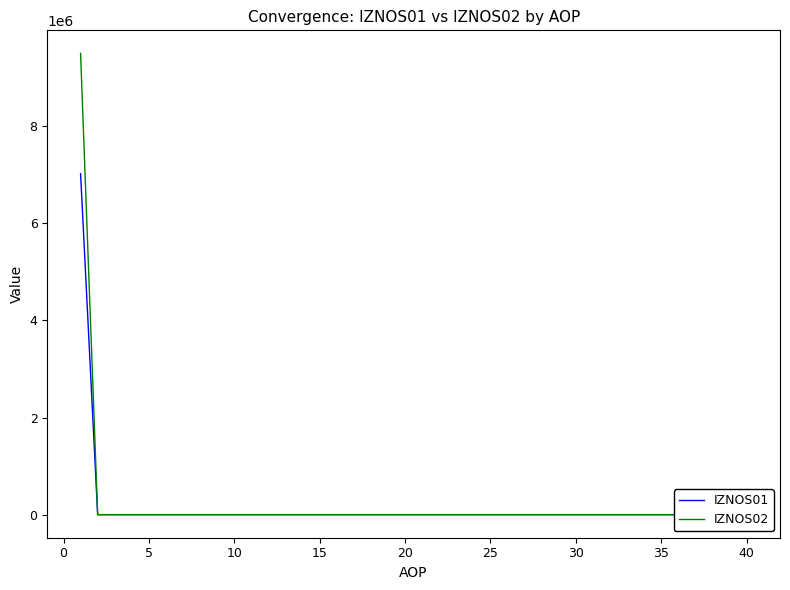

What are all the series names shown in the legend?

IZNOS01, IZNOS02